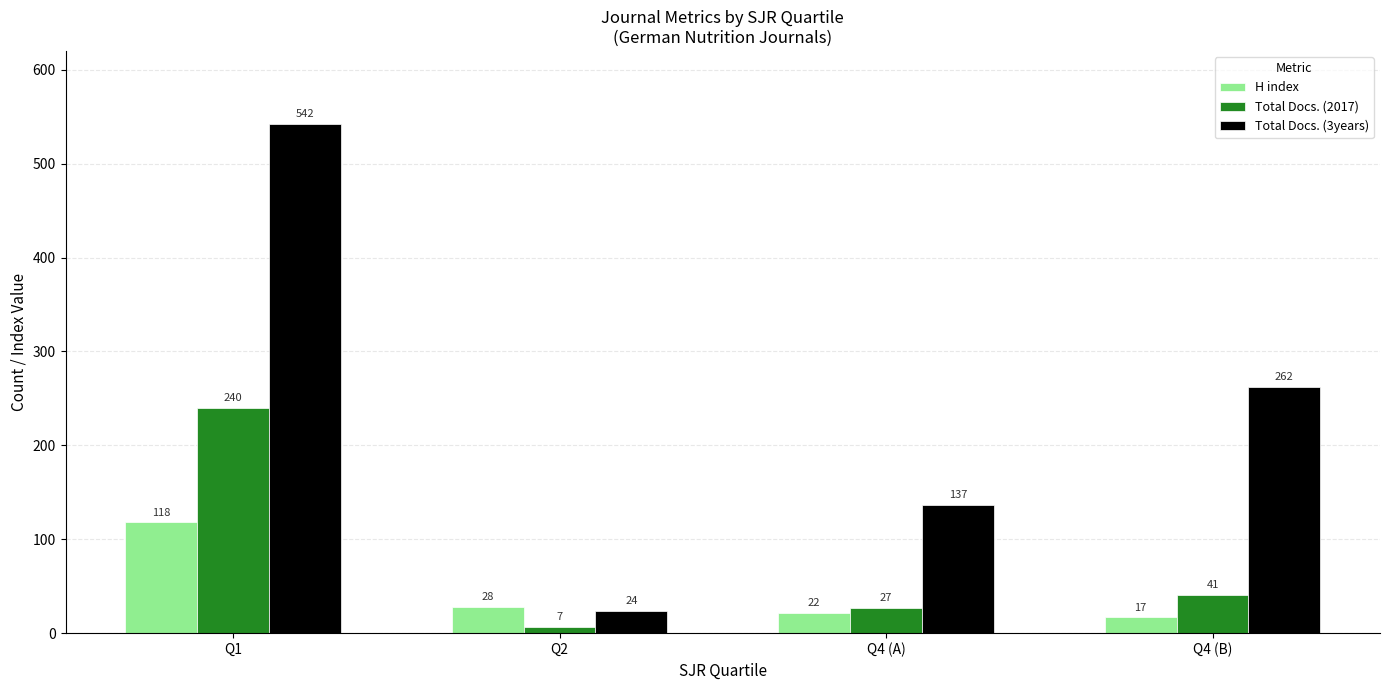

At which category is the sum across all series the highest?

Q1